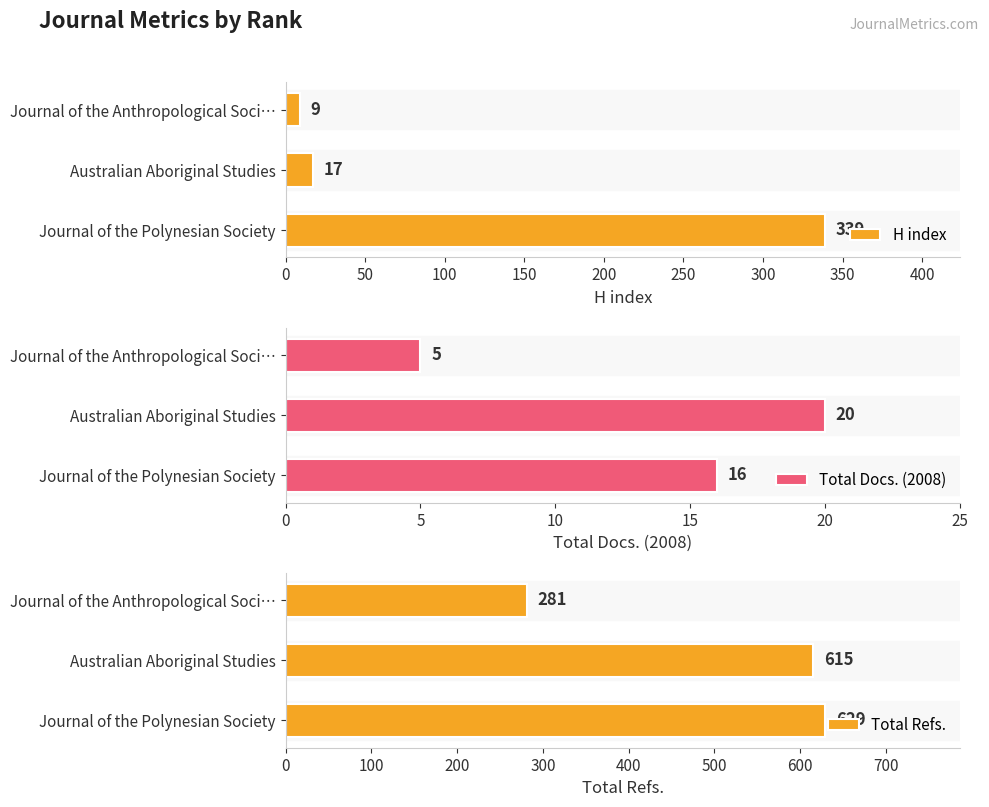

At which label does H index reach its minimum?

Journal of the Anthropological Soci…